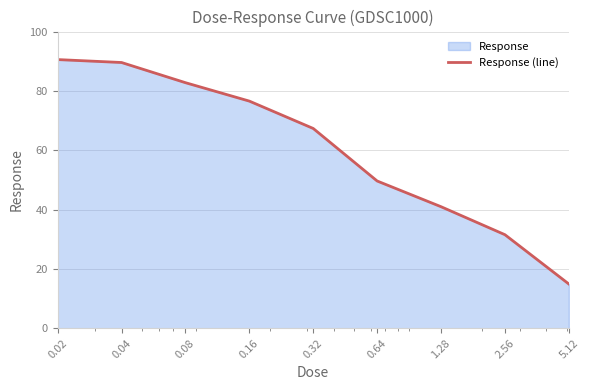

True or false: the data has more than 2 interior local peaks.

False